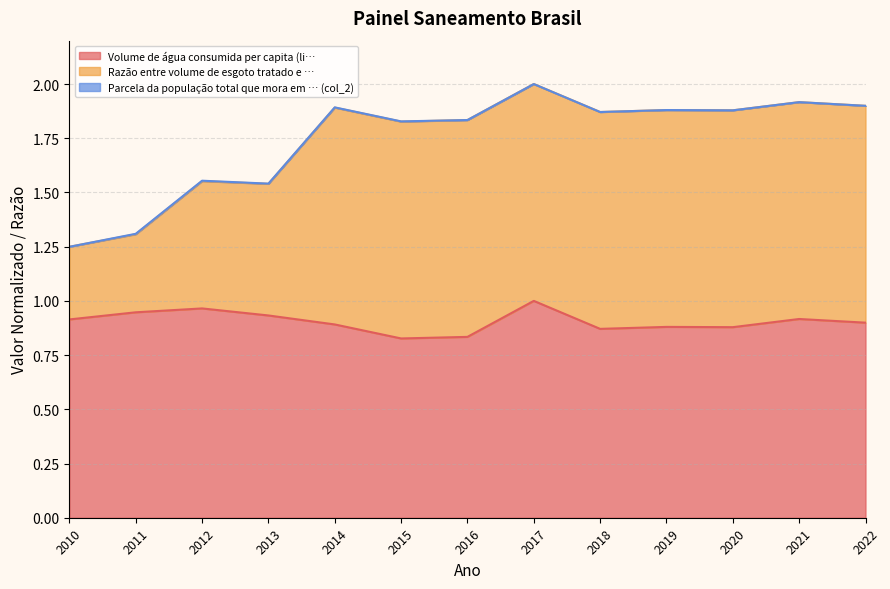

Which series changed the most between 2011 and 2013?

Razão entre volume de esgoto tratado e …